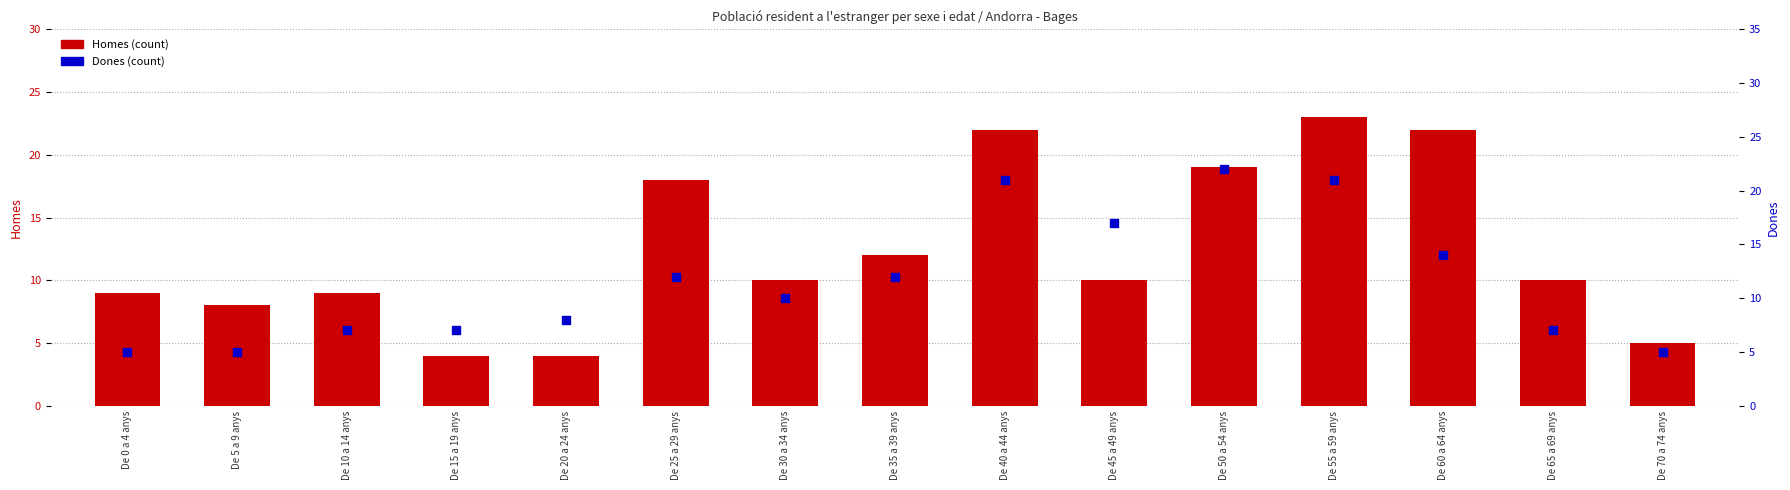

What are all the series names shown in the legend?

Homes, Dones